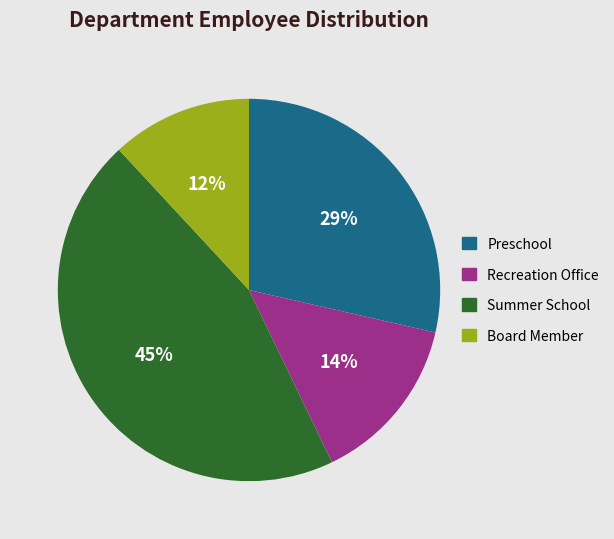

Is the sum of Summer School and Preschool greater than half?

Yes